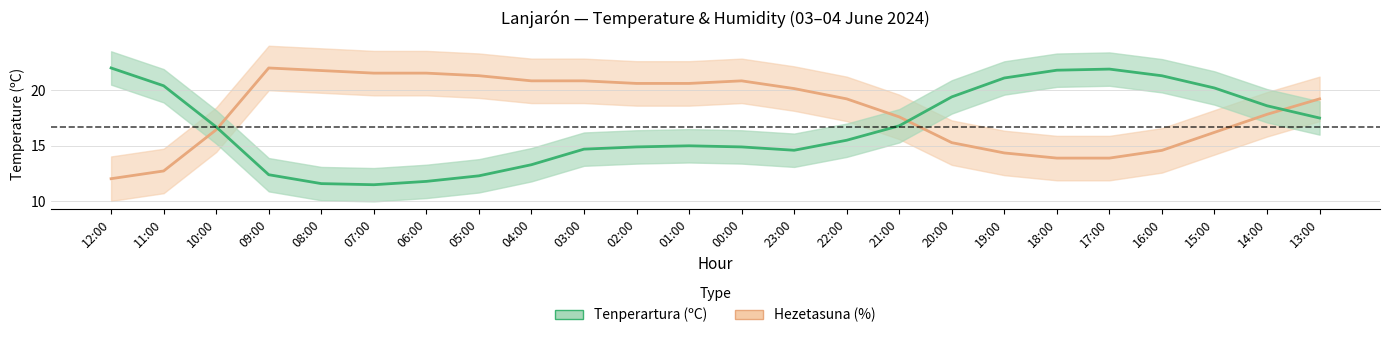

What is the difference between the second highest and minimum values in the Hezetasuna (%) series?

9.7